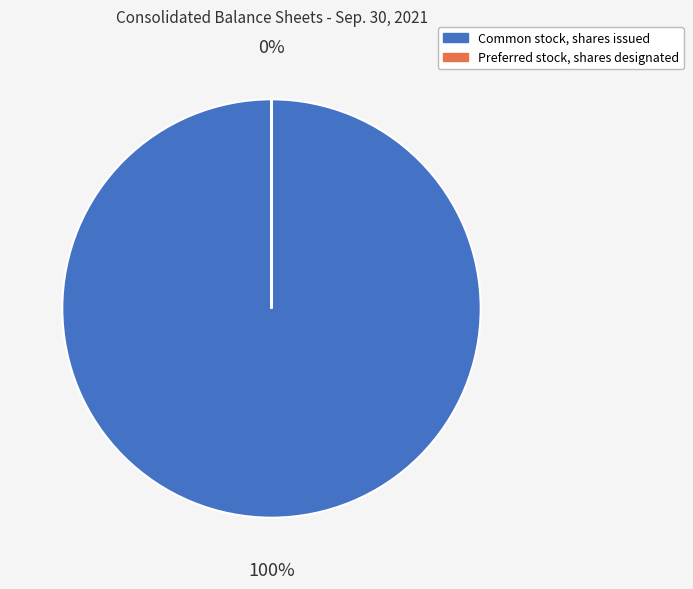

Which slice is the largest?

Common stock, shares issued